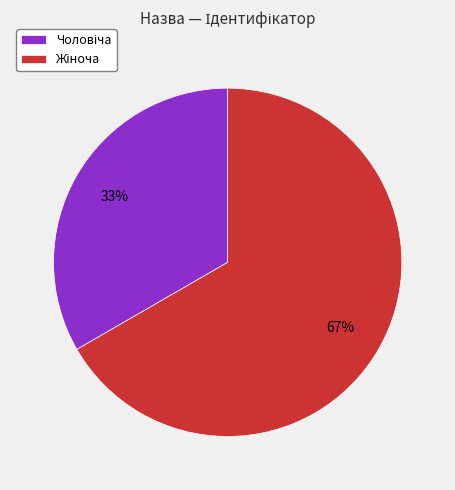

To the nearest percent, what is the average slice percentage?

50%